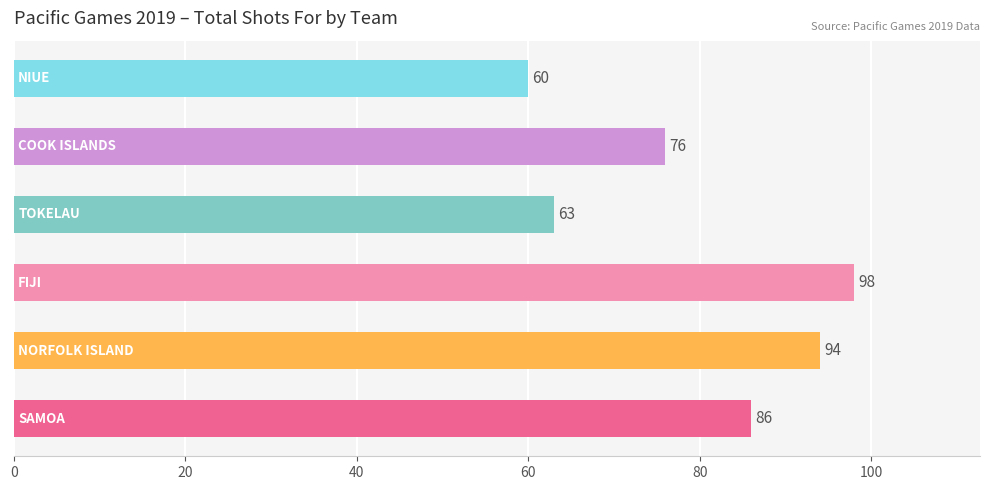

What is the smallest value displayed?

60